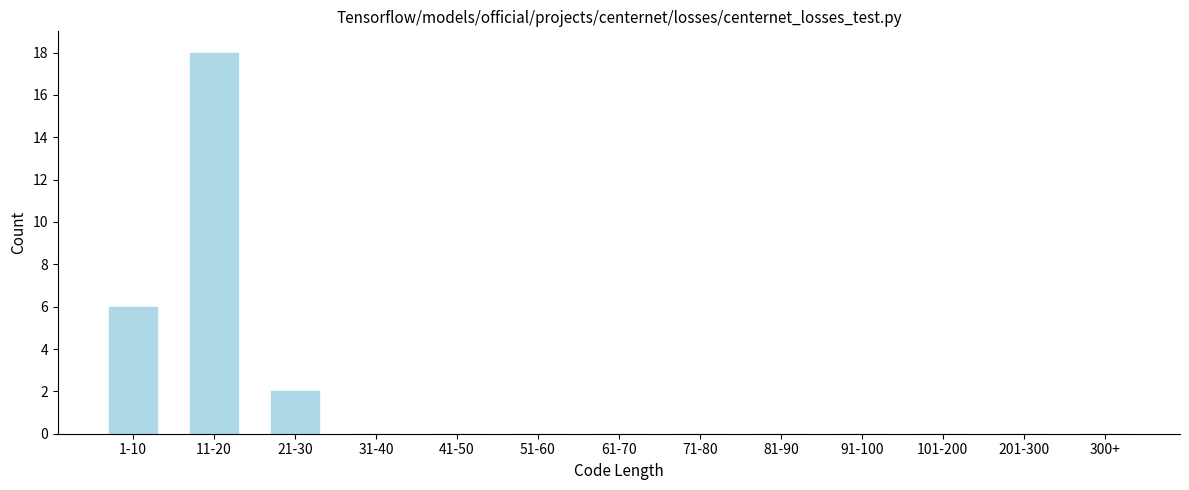

Reading left to right, transcribe all the data shown in this chart.

1-10=6	11-20=18	21-30=2	31-40=0	41-50=0	51-60=0	61-70=0	71-80=0	81-90=0	91-100=0	101-200=0	201-300=0	300+=0